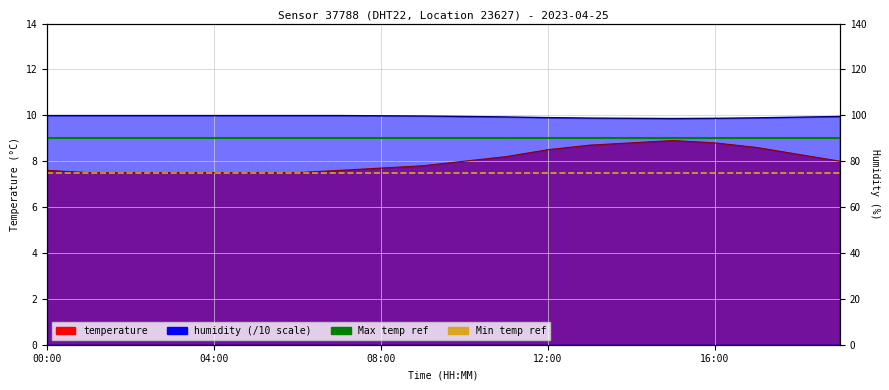

Which category has the highest value in the humidity series?

00:00